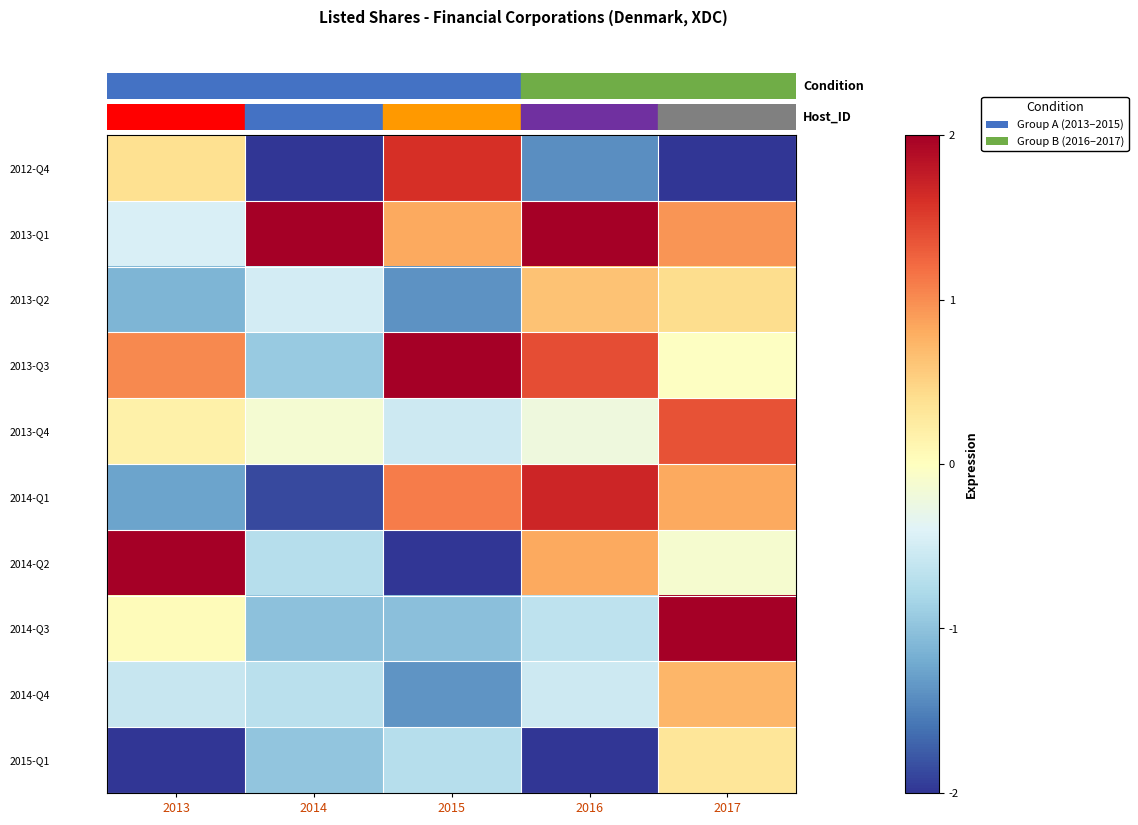

How many categories are shown in the chart?

5